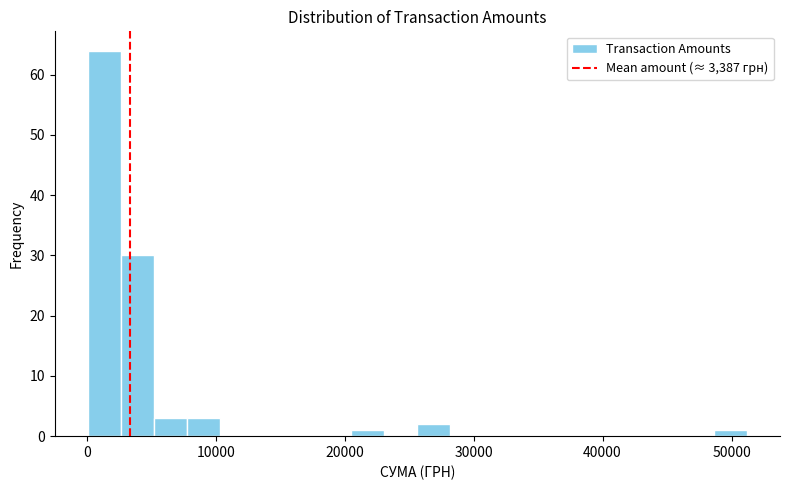

Around what value on the x-axis is the tallest bar? Give the approximate position of its centre, as read against the axis.

1000